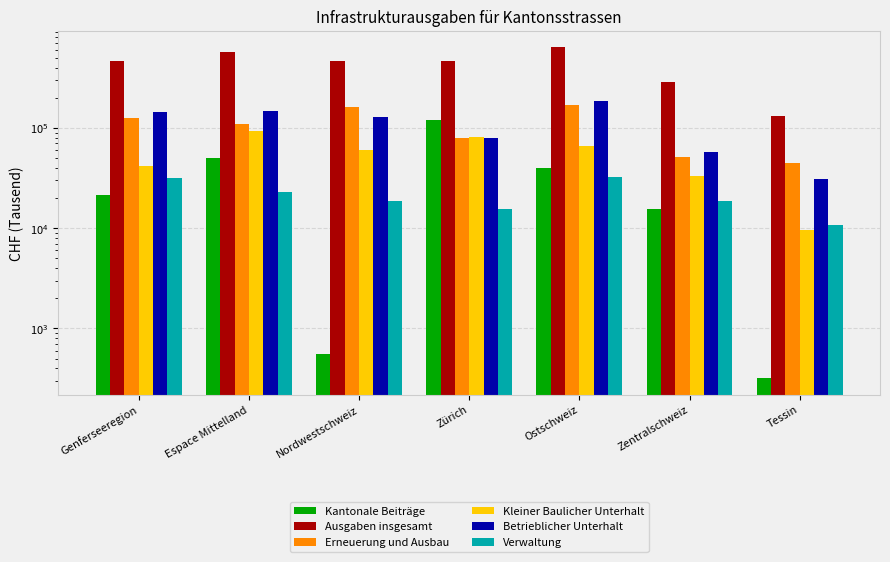

How many bars are there in each group?

6